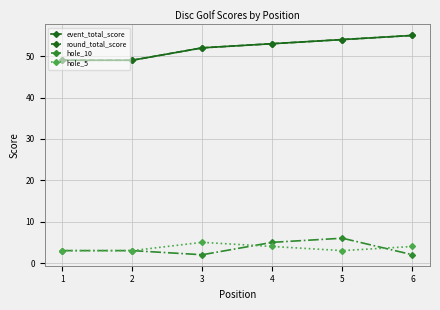

Does the chart have visible grid lines?

Yes